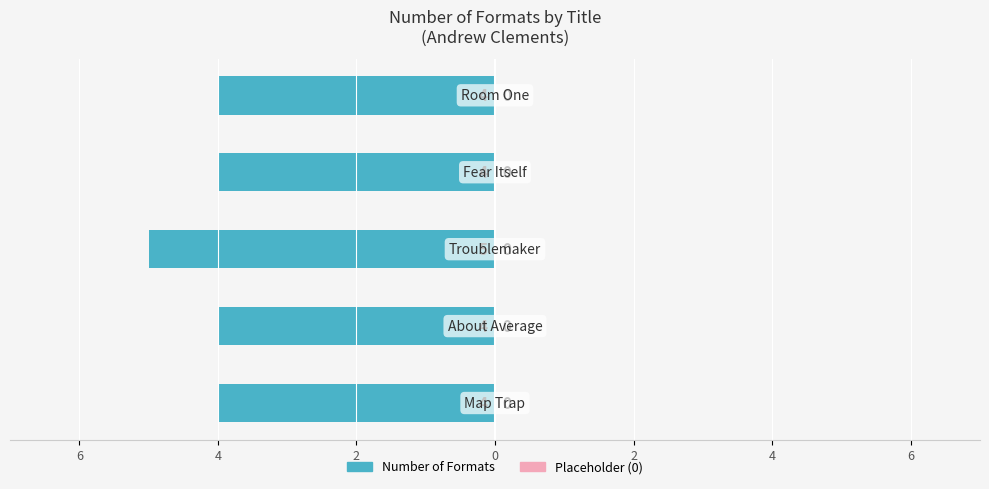

Are the bars horizontal?

Yes